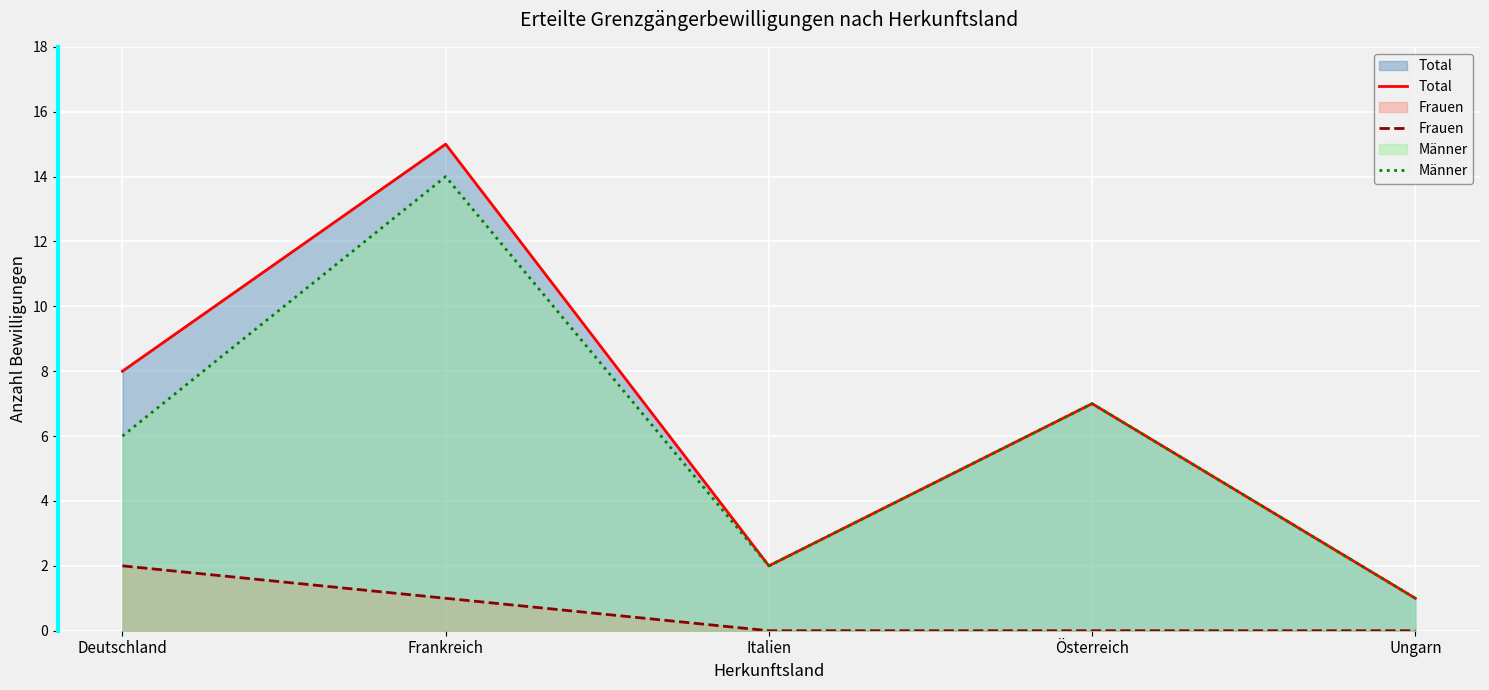

At which label is Männer closest to 7?

Österreich